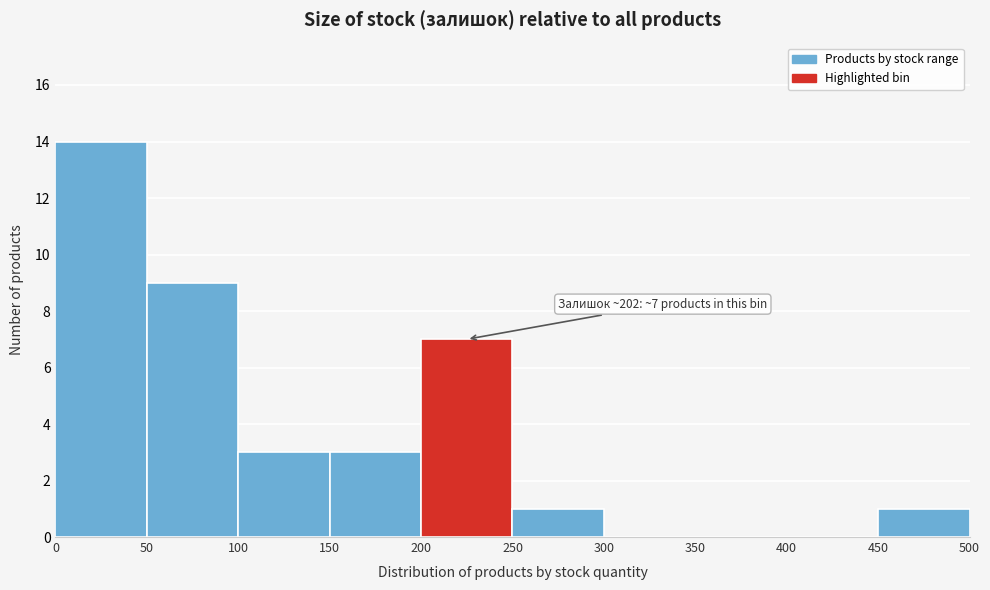

Over which range of the x-axis is the bar tallest?

0 to 50